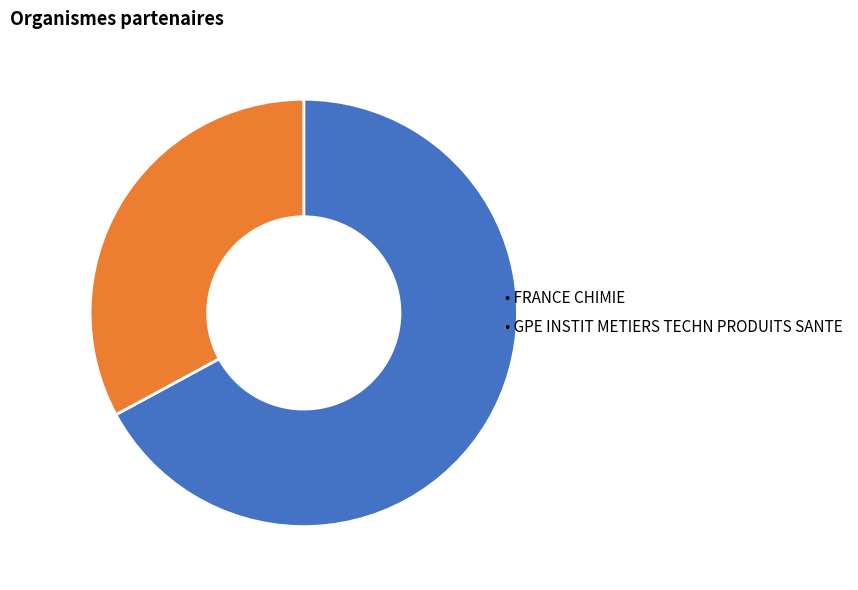

Is there a majority slice in this chart?

Yes